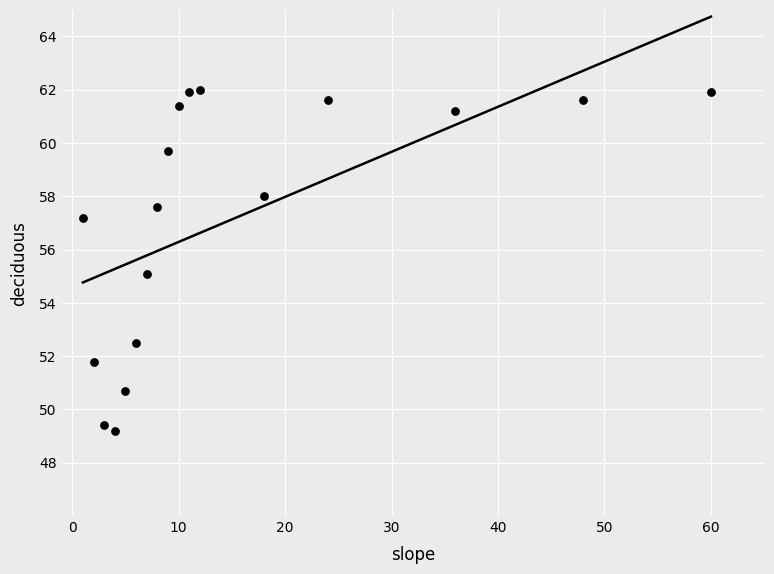

What is the range of X values (max minus min)?

59.0